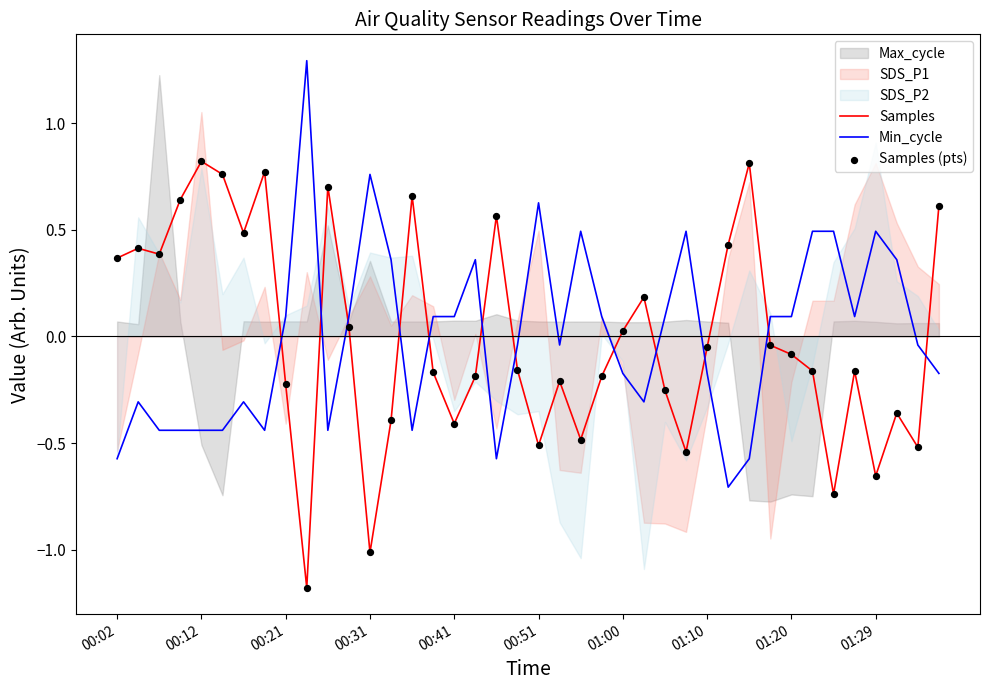

What is the minimum value for Samples?

-1.2